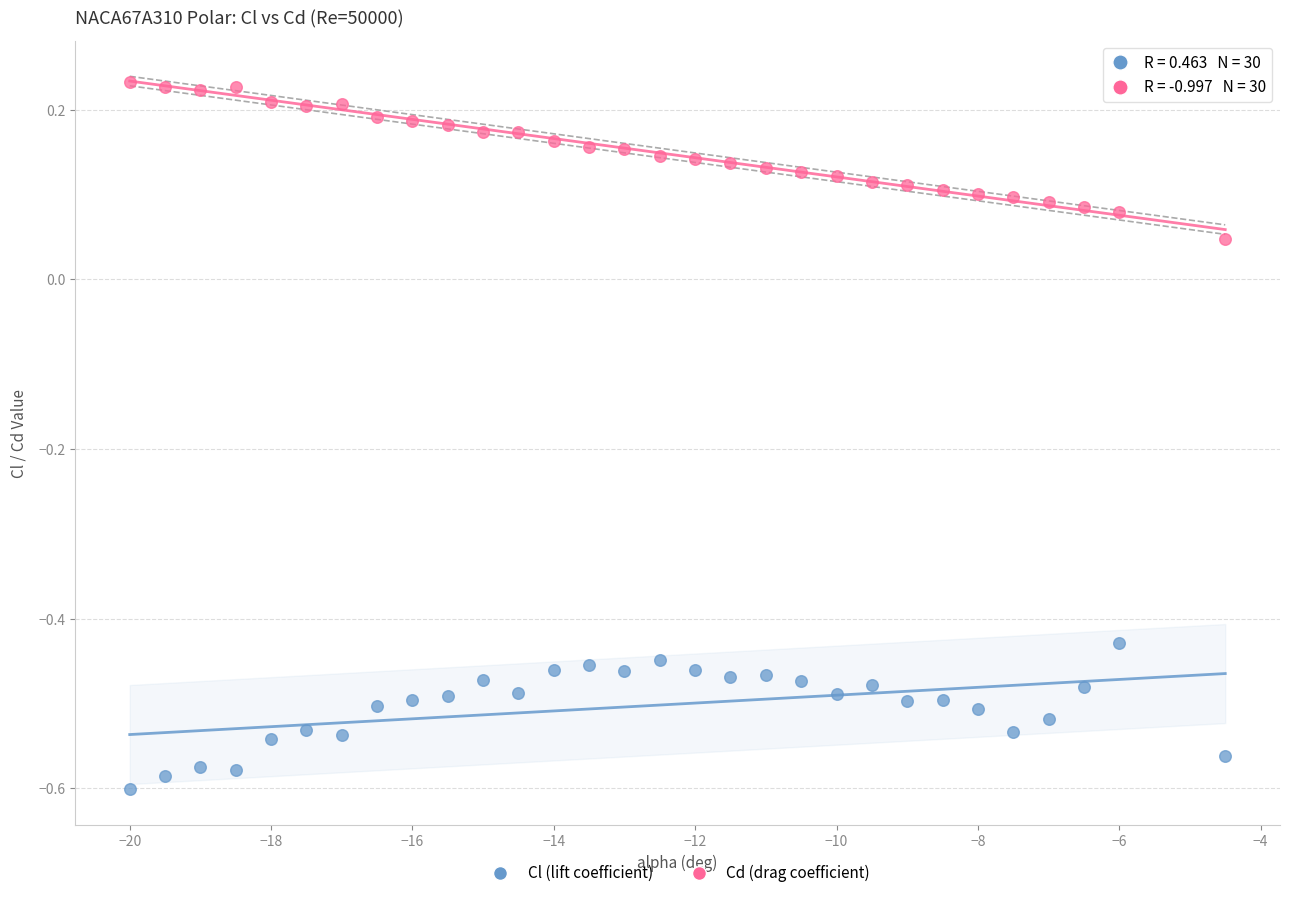

Which series reaches the minimum Y coordinate?

Cl (lift coefficient)